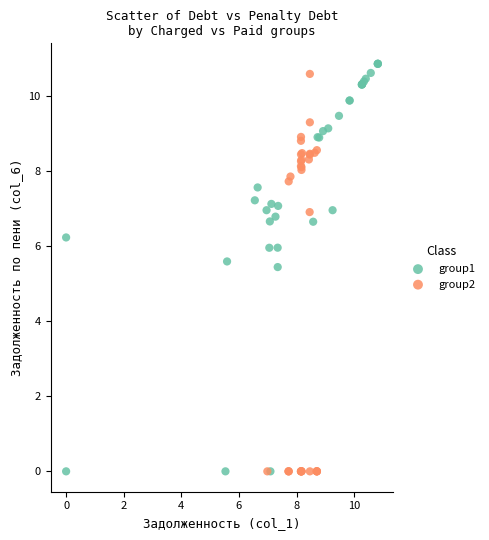

Which series has the widest spread of Y values?

group1